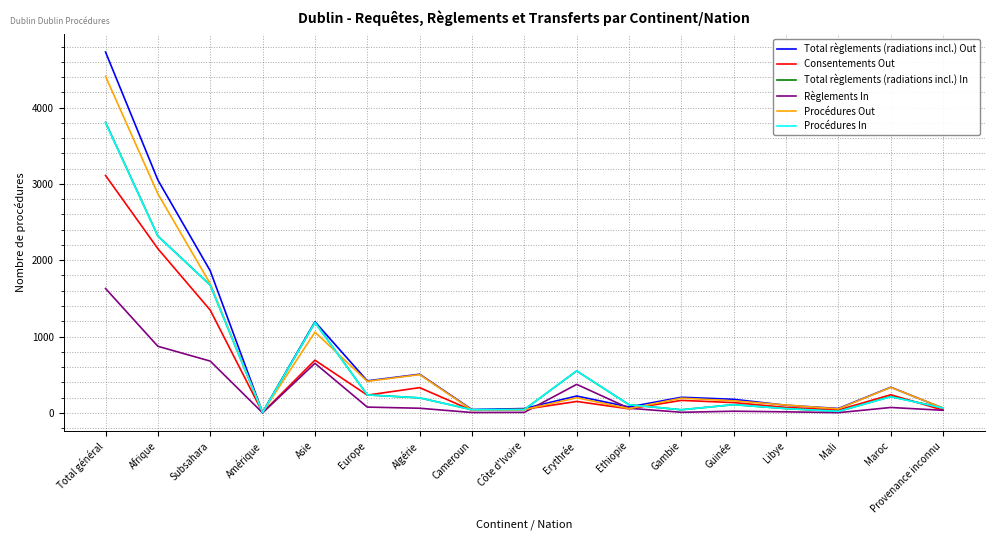

What is the sum of the Consentements Out values at Maroc and Europe?

469